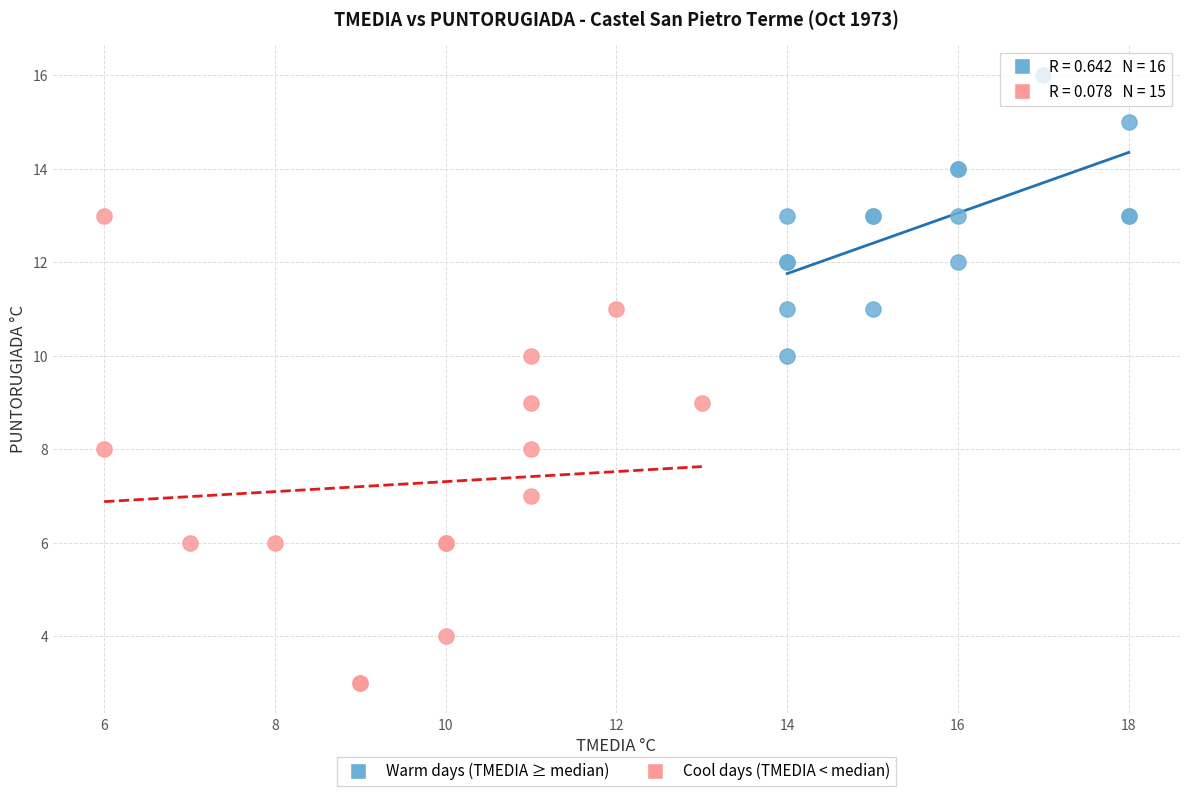

Which series reaches the maximum Y coordinate?

Warm days (TMEDIA ≥ median)